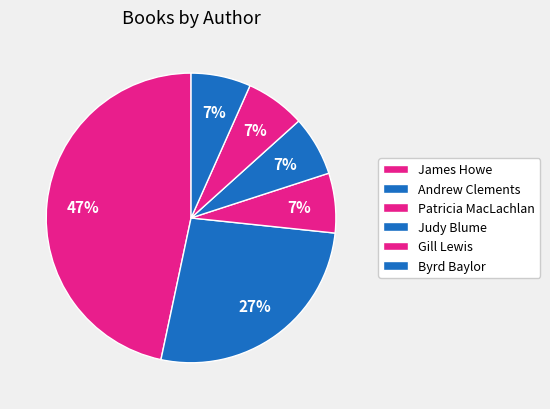

How many slices are in this pie chart?

6